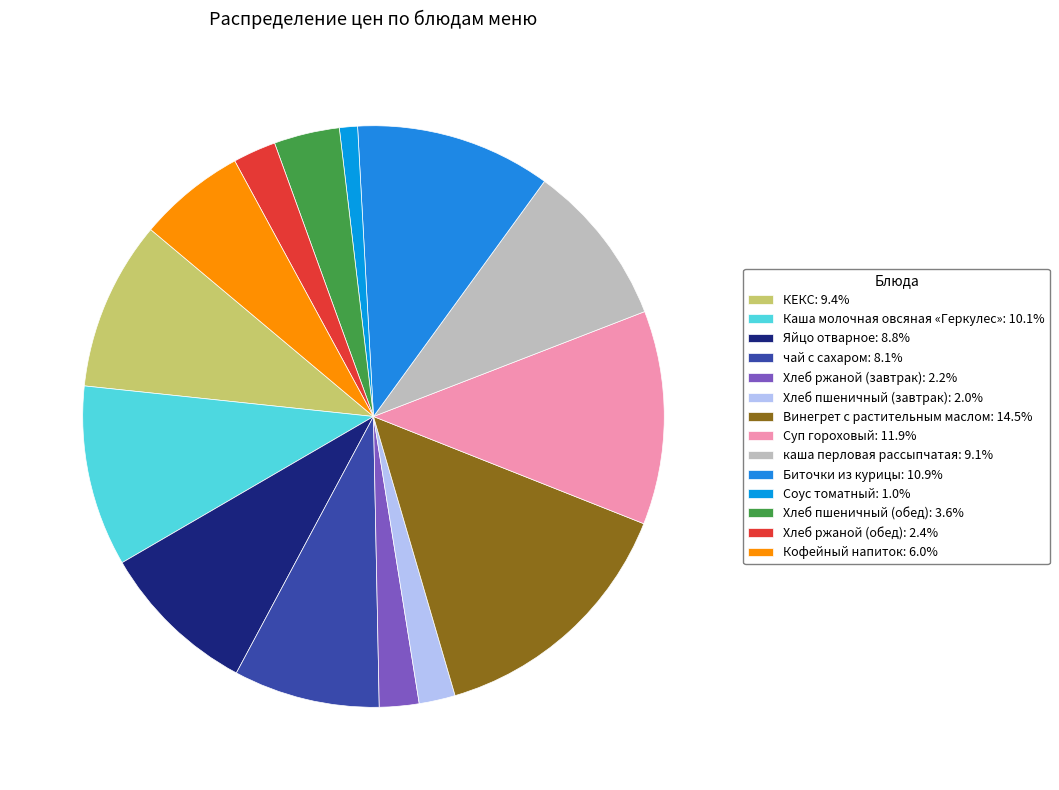

To the nearest percent, what is the average slice percentage?

7%